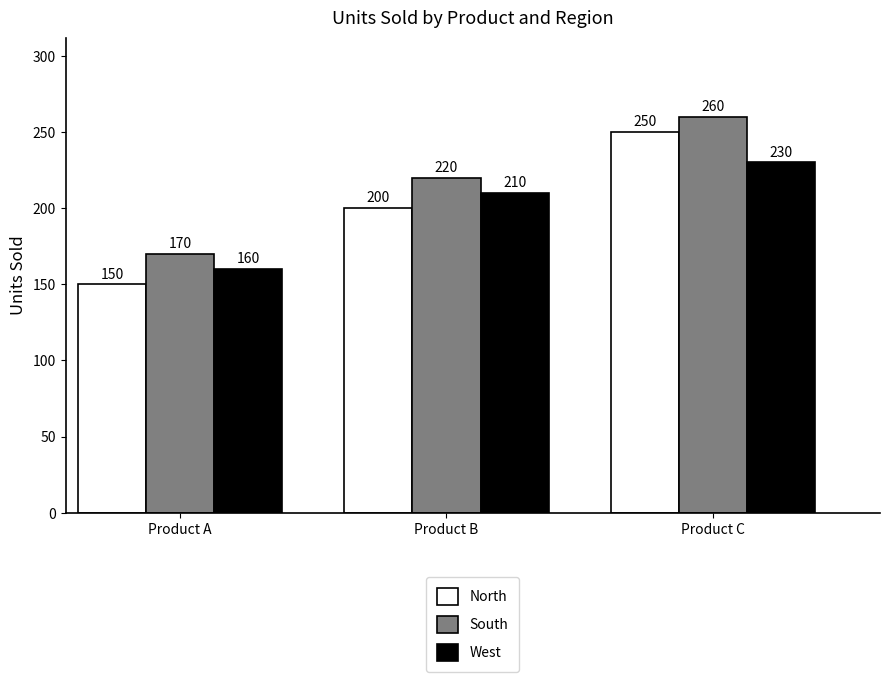

What is the difference between the highest and lowest values at Product A?

20